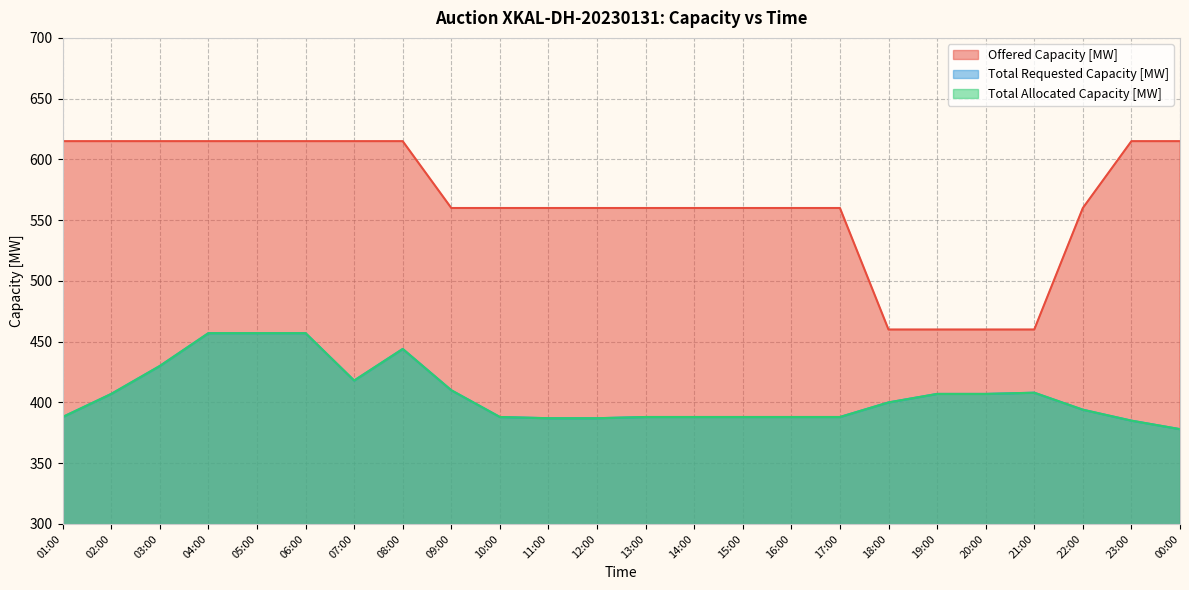

Between 21:00 and 22:00, which series saw the biggest shift?

Offered Capacity [MW]